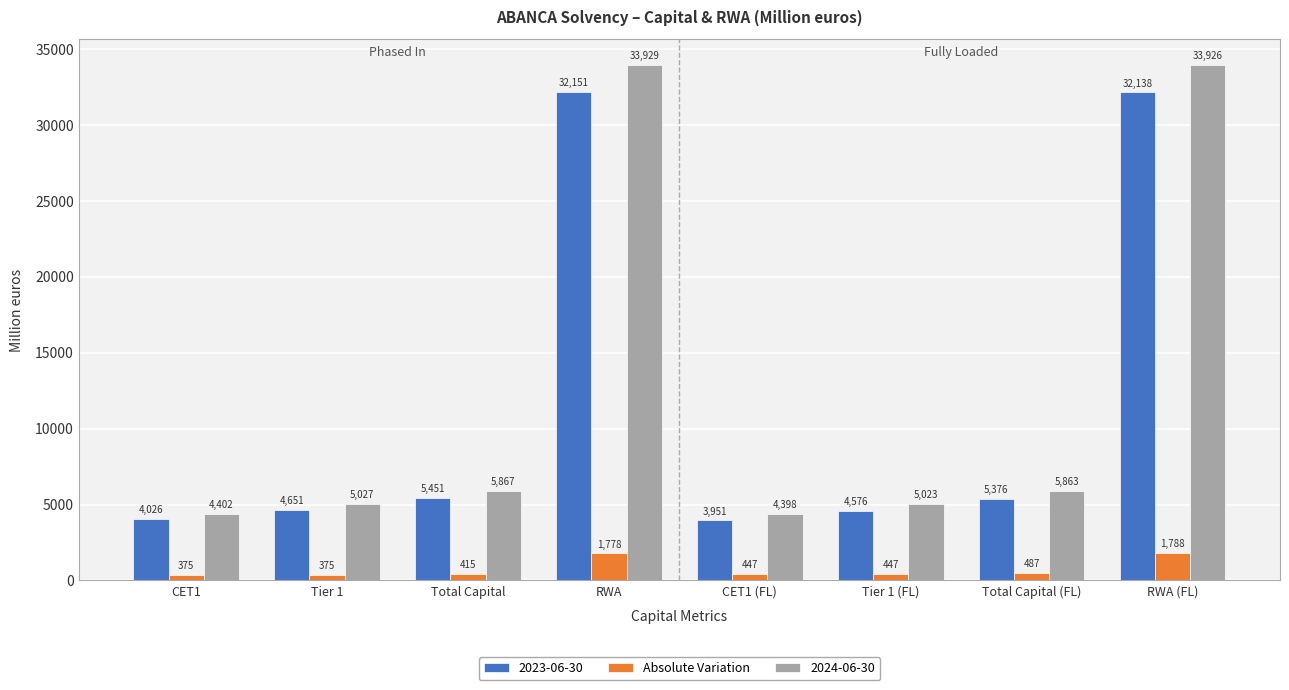

List the labels in order of 2023-06-30 value, smallest first.

CET1 (FL), CET1, Tier 1 (FL), Tier 1, Total Capital (FL), Total Capital, RWA (FL), RWA